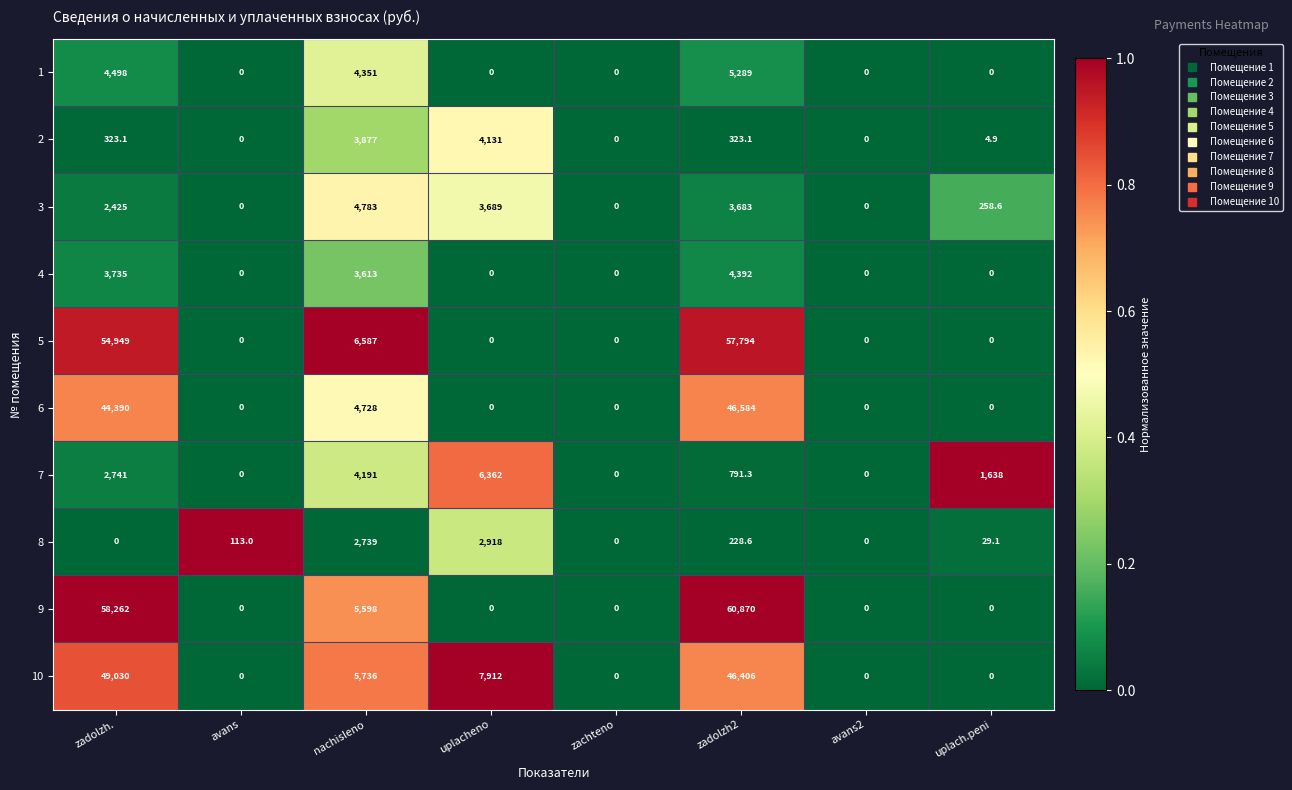

How many values in the 3 series are below 2425?

4